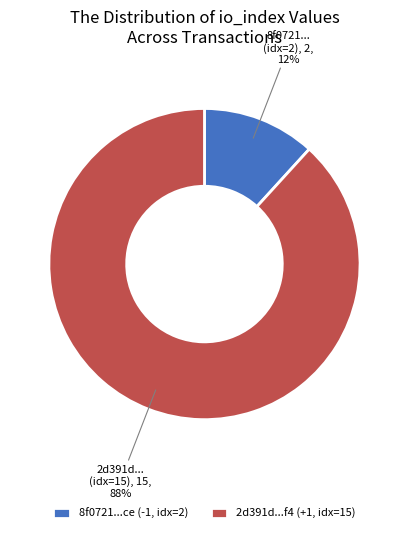

How many slices are in this pie chart?

2